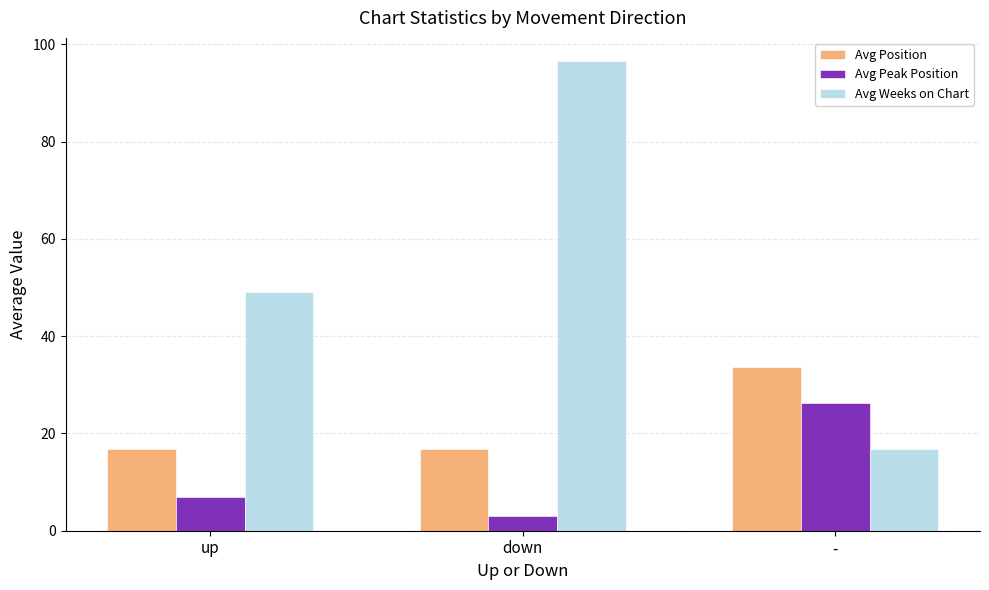

What is the sum of all Avg Peak Position values?

36.2